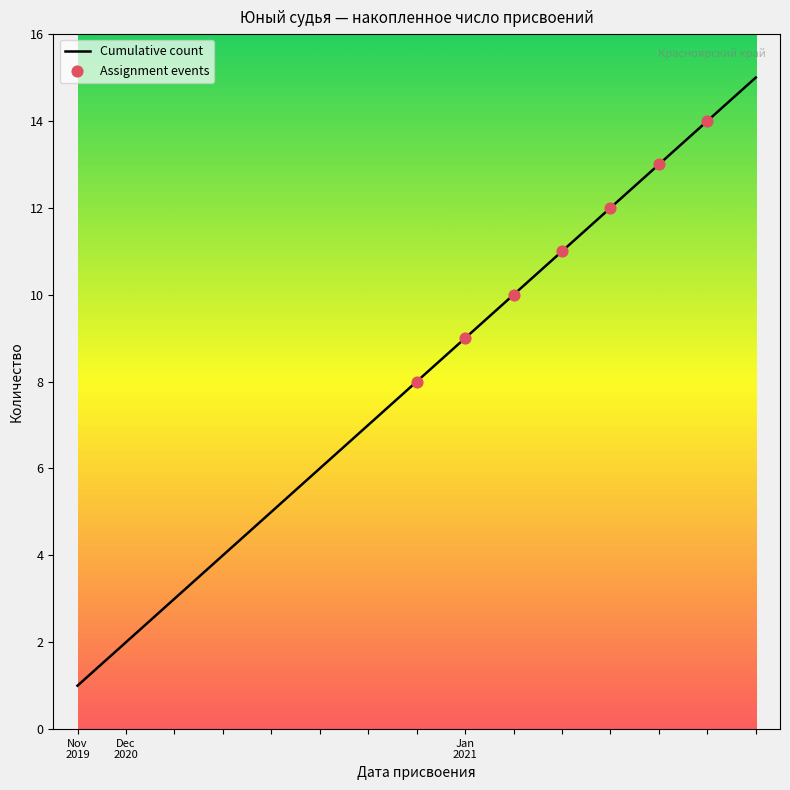

What is the difference between the maximum and minimum values?

14